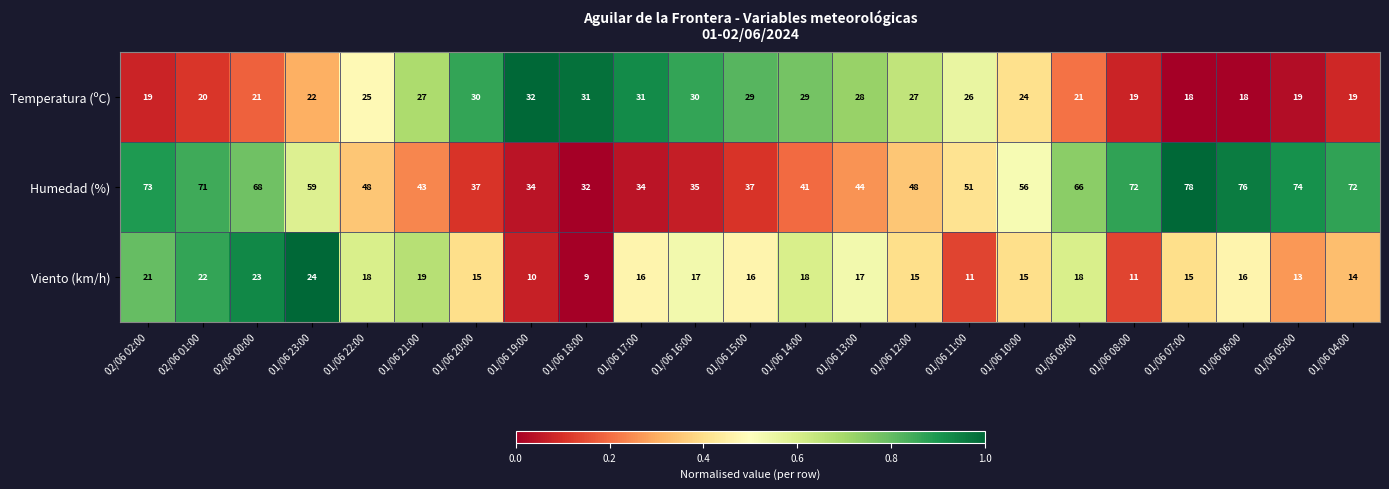

What is the total value across all series at 01/06 10:00?

95